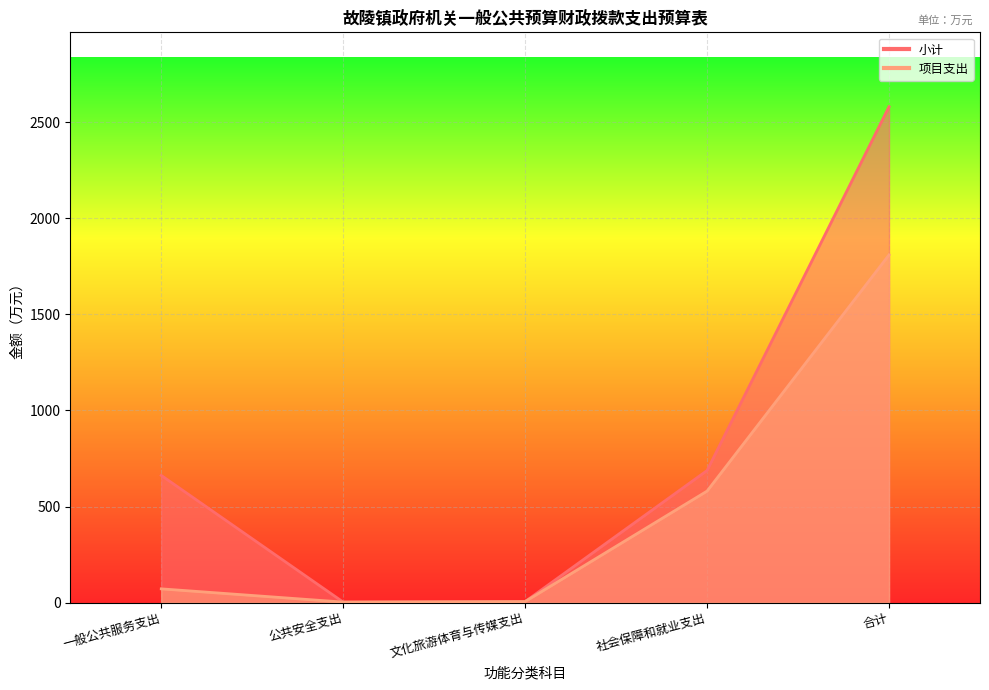

True or false: 项目支出 and 小计 cross at least once.

False